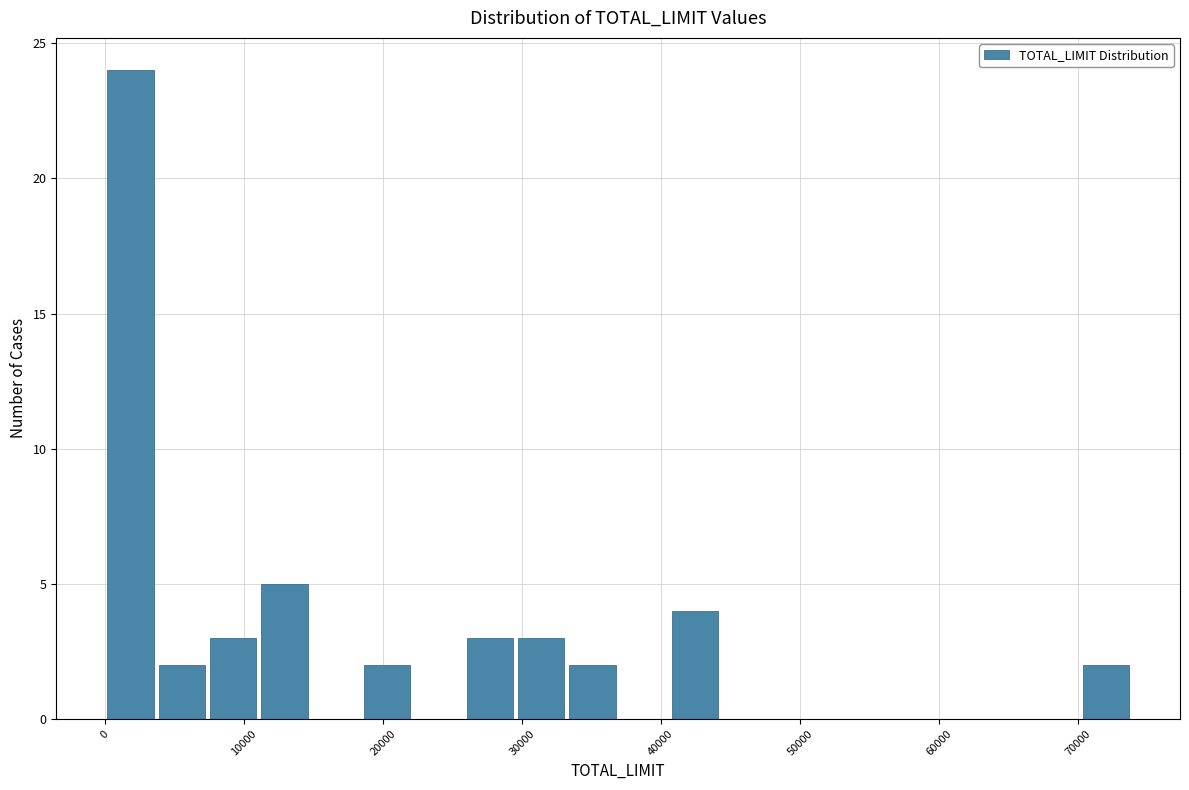

Around what value on the x-axis is the tallest bar? Give the approximate position of its centre, as read against the axis.

2000